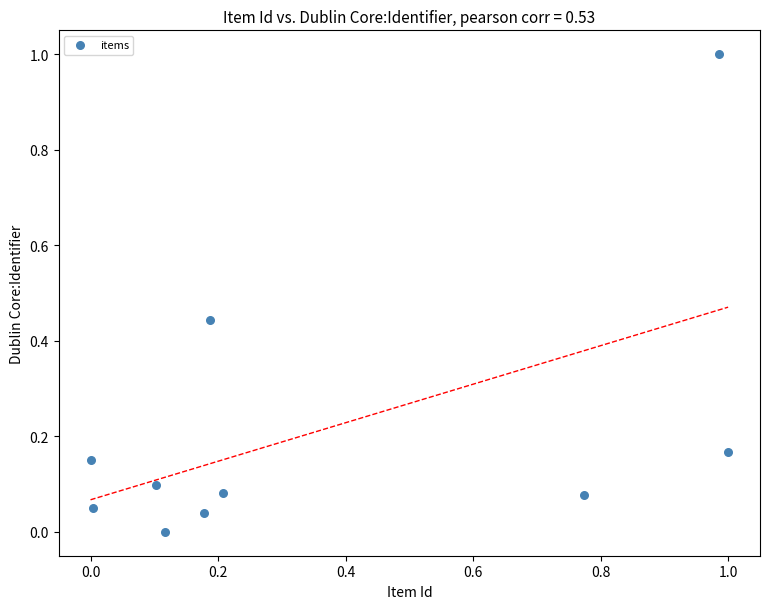

What is the range of Y values (max minus min)?

1.0